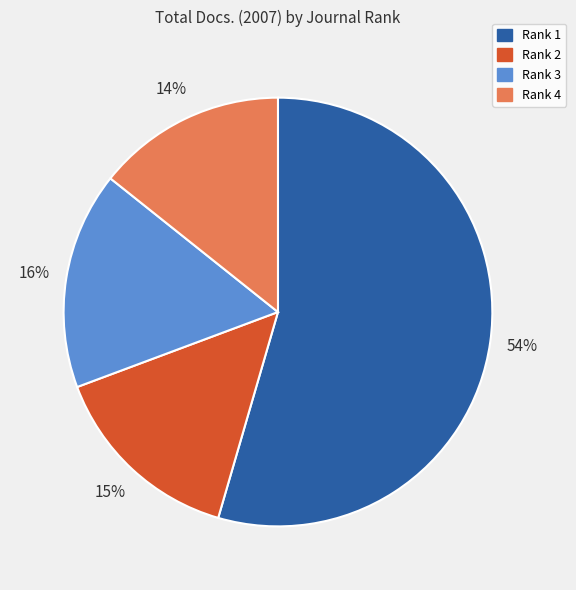

The Rank 1 slice represents 54% of the pie. True or false?

True